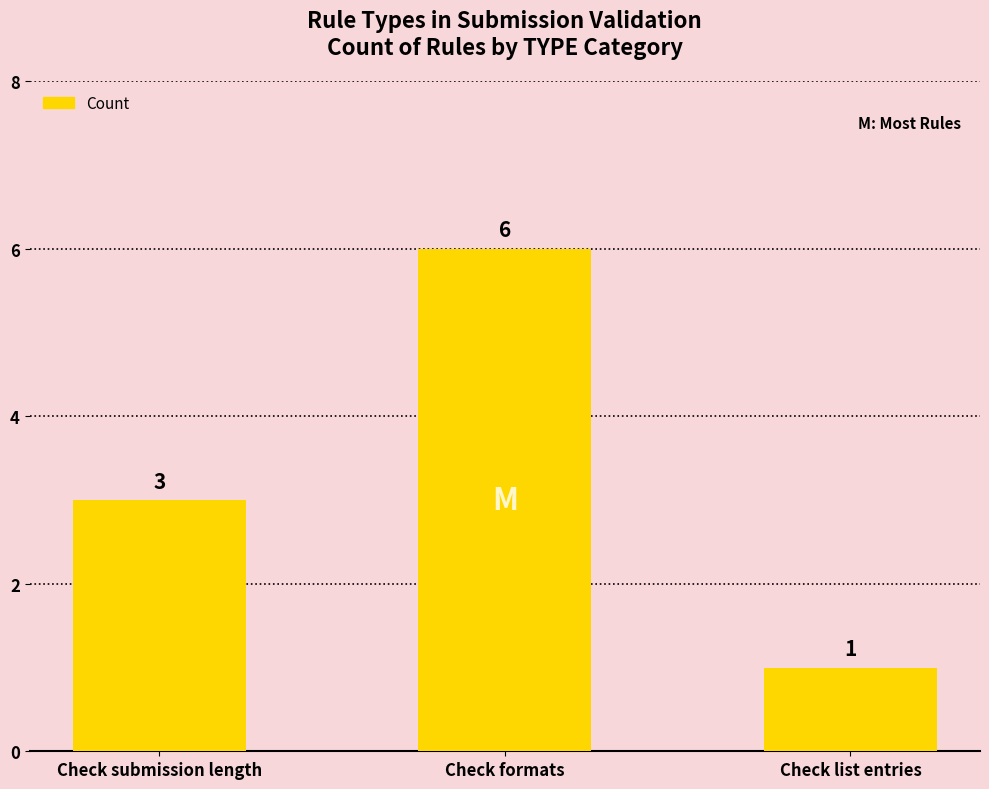

What is the label of the 2nd bar from the left?

Check formats